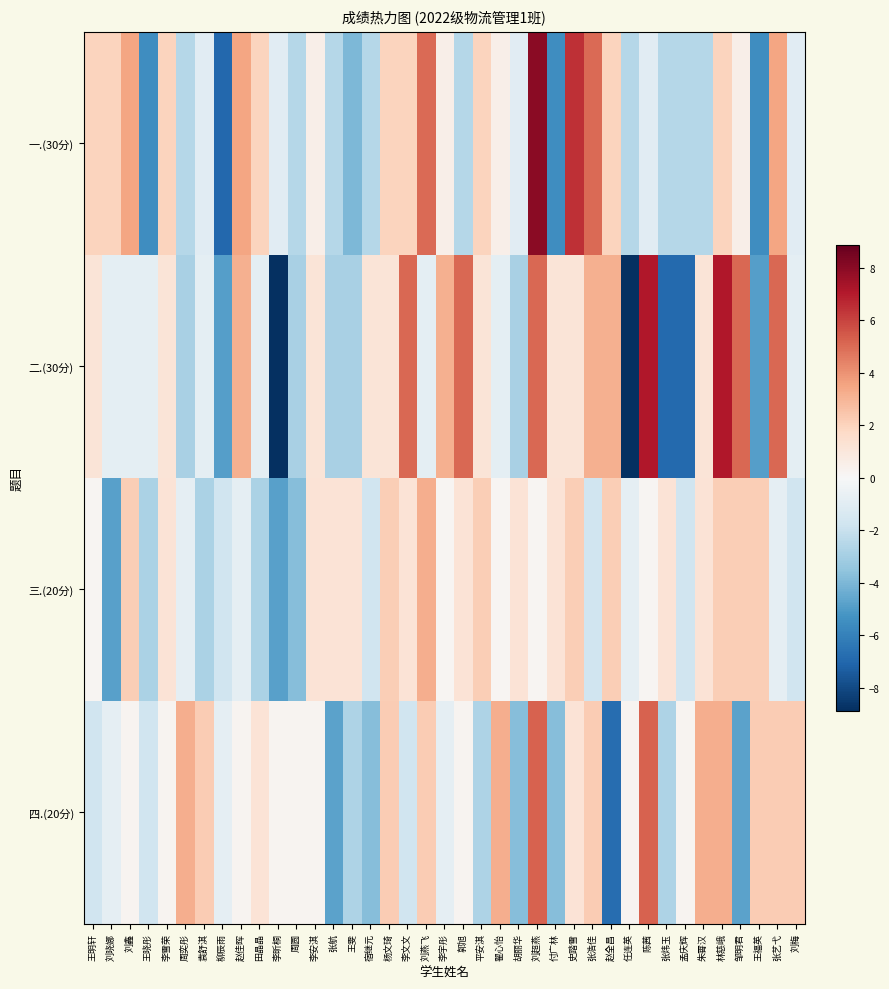

What is the spread (max minus min) of values at 陈茜?

8.1